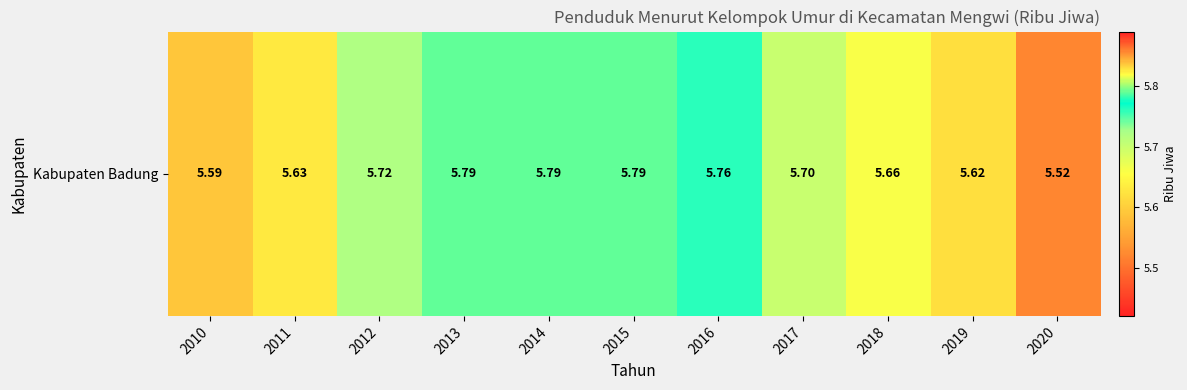

Count the number of data series in this chart.

1